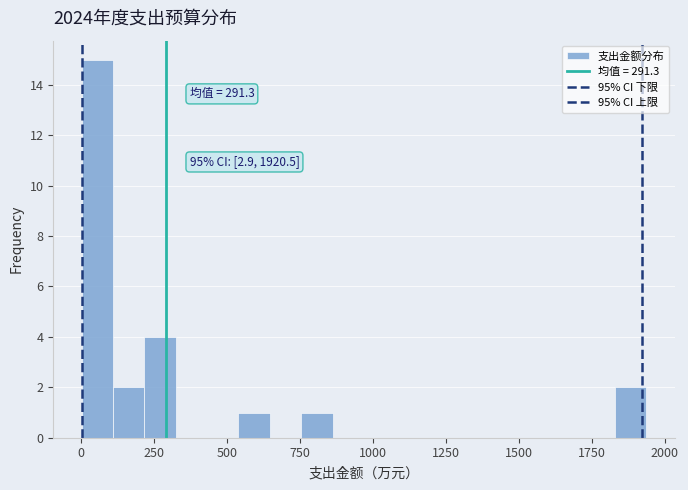

Read against the x-axis, roughly where is the centre of the tallest bar?

50